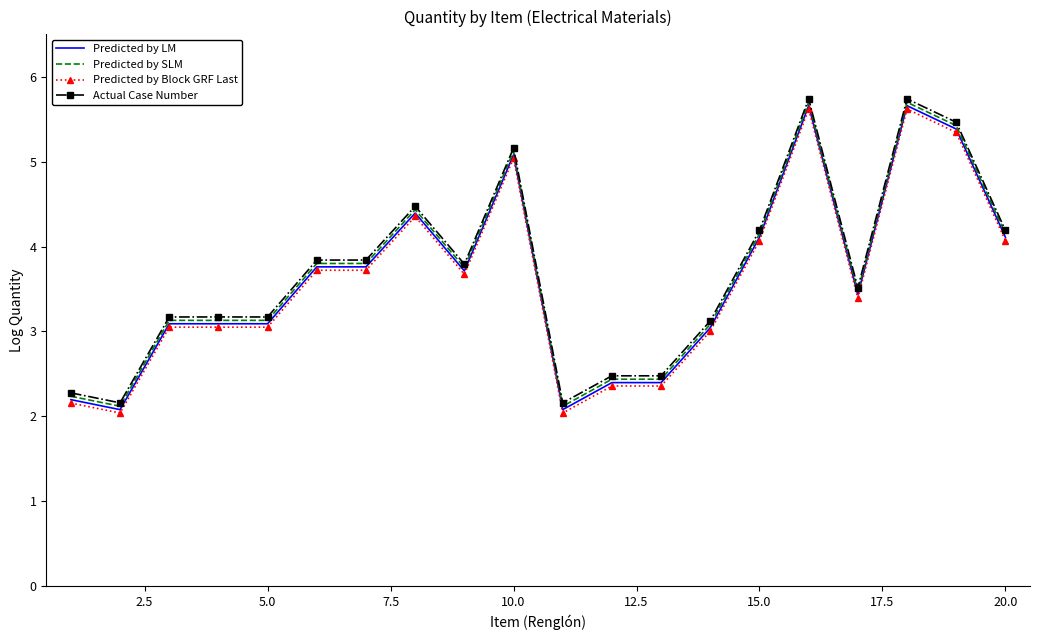

True or false: Actual Case Number and Predicted by Block GRF Last cross at least once.

False